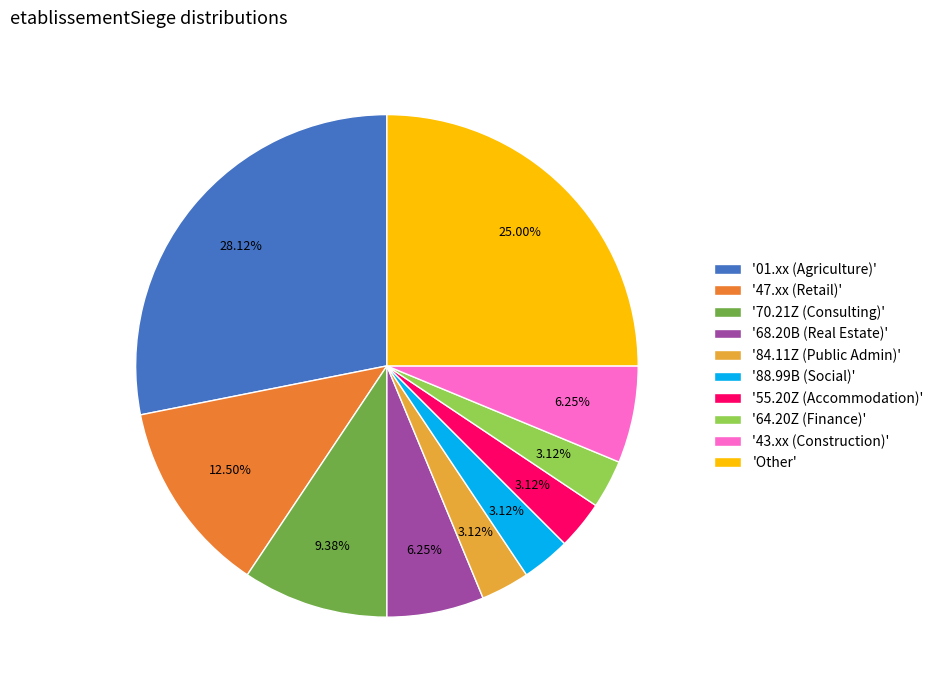

Which slice is the largest?

'01.xx (Agriculture)'